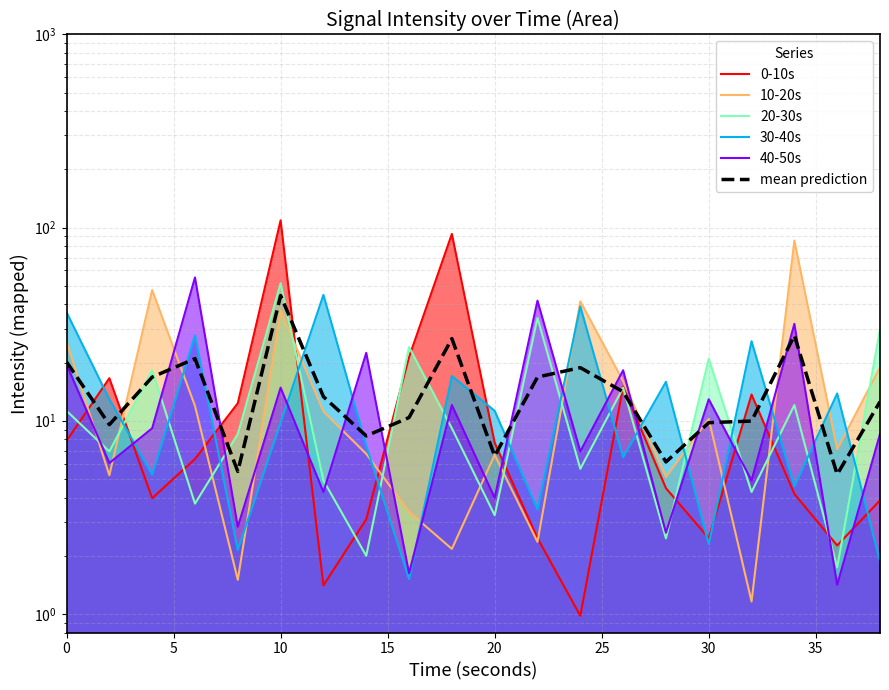

How many lines are shown in the chart?

6